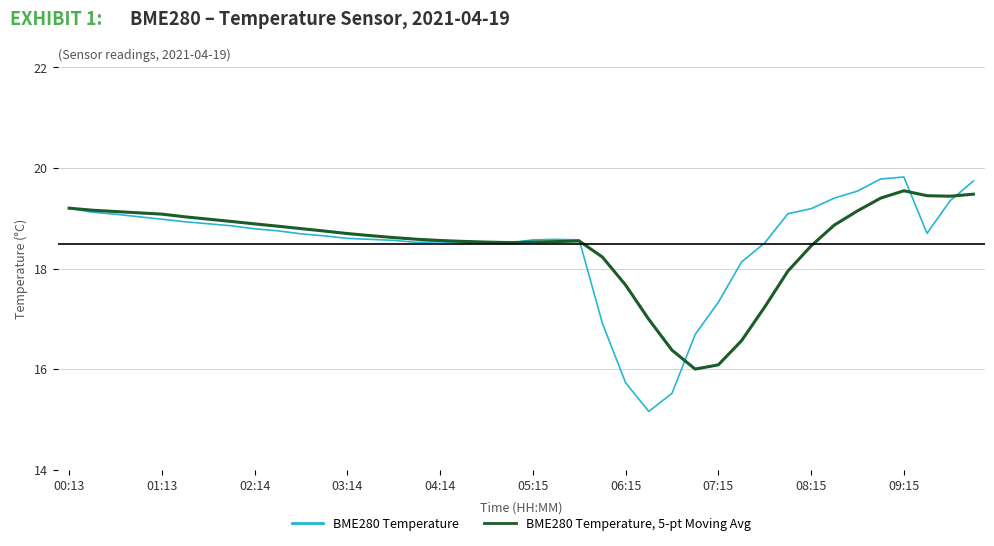

What is the smallest value displayed?

15.2